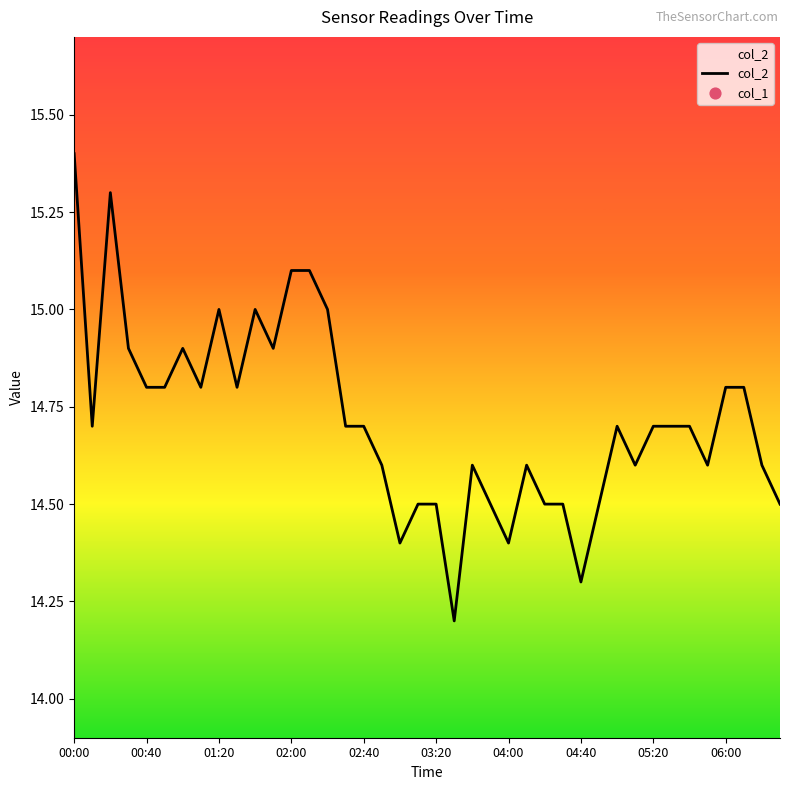

Which series reaches the minimum Y coordinate?

col_2